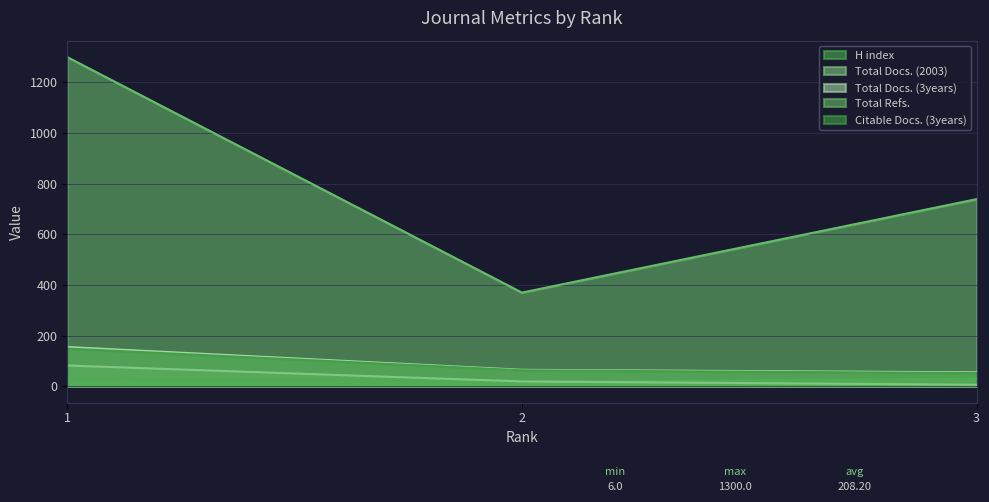

At which label does Total Docs. (2003) first exceed 19?

1